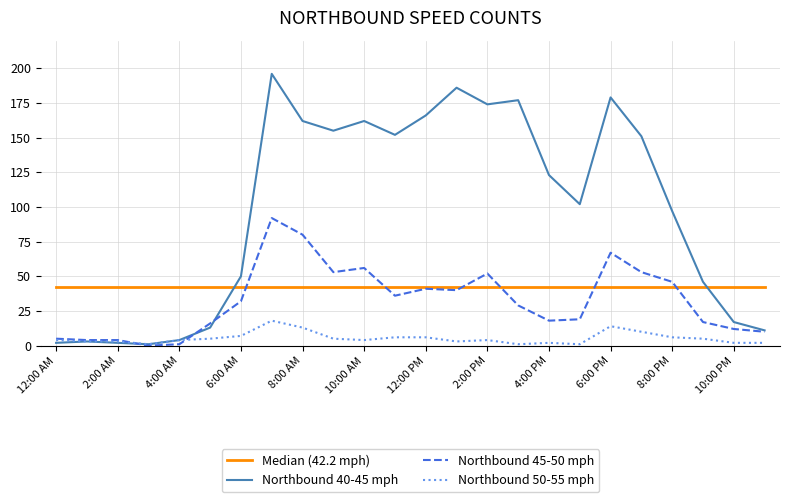

Which series has the largest range (max minus min)?

Northbound 40-45 mph